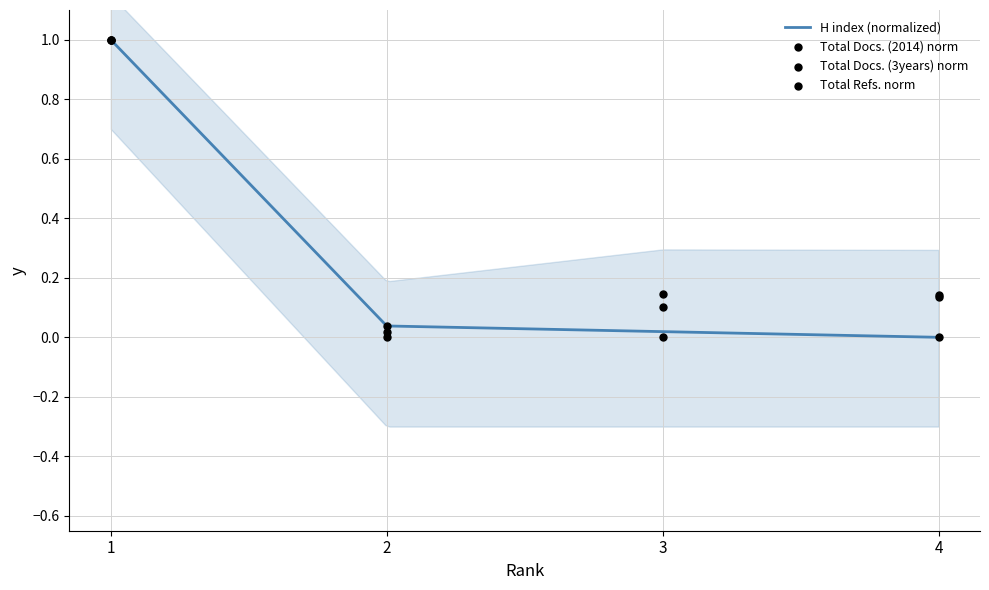

Which series contains the highest Y value?

H index